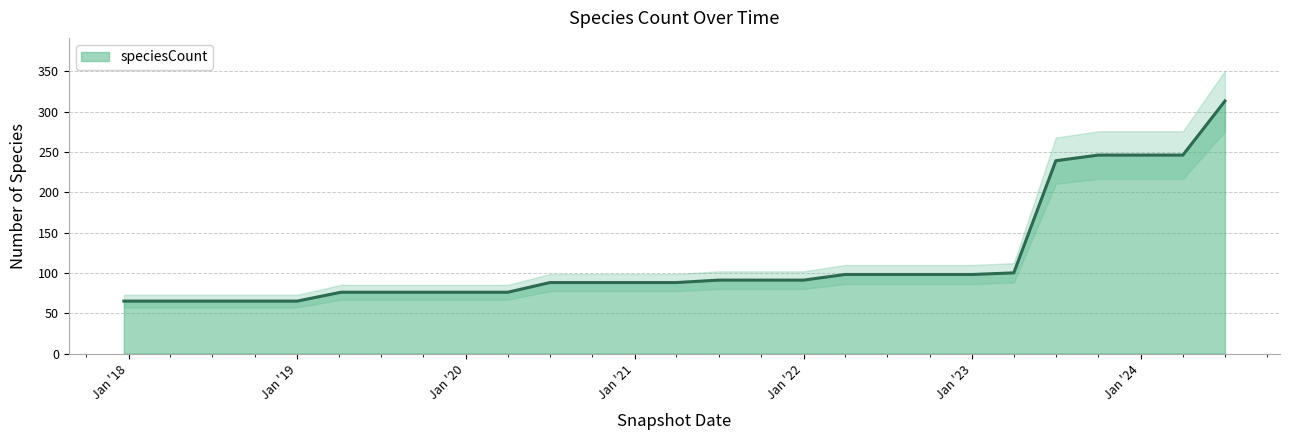

What is the lowest value of the speciesCount series?

65